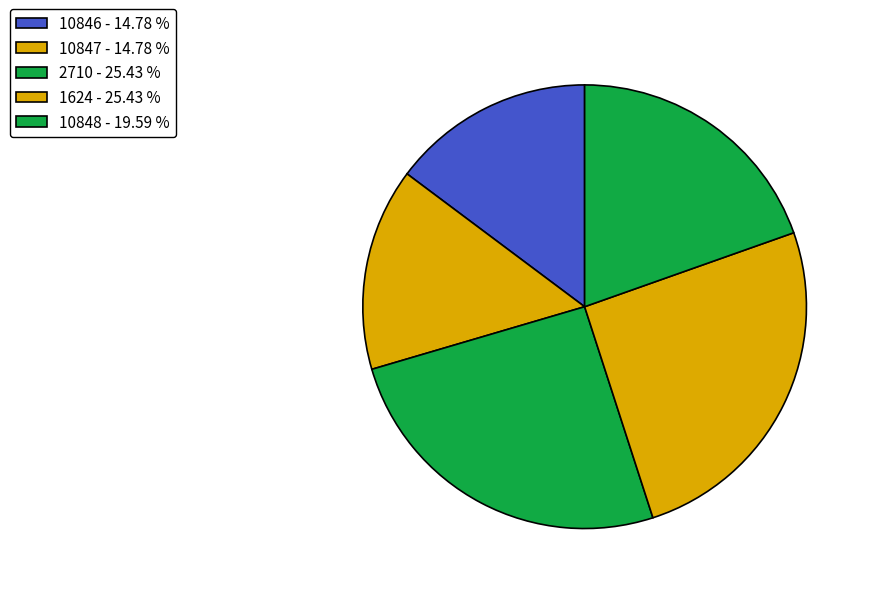

What is the change in value from 10847 to 10848?

+112